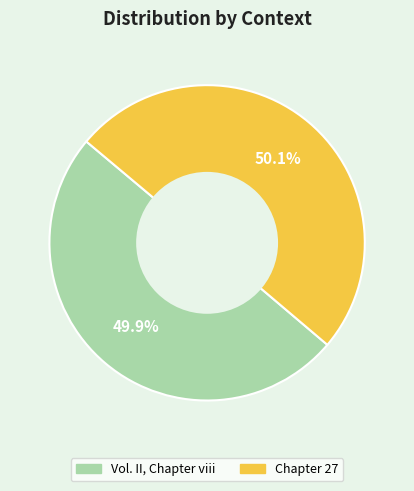

True or false: Vol. II, Chapter viii accounts for 37% of the total.

False